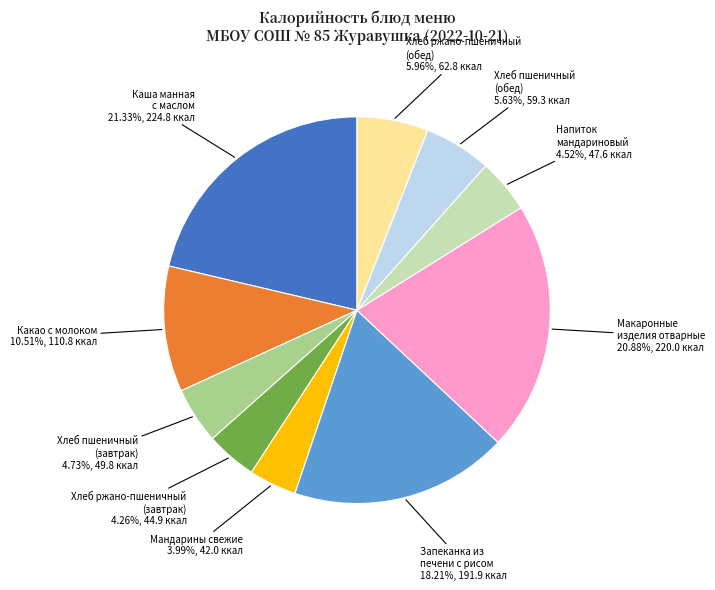

Is there a majority slice in this chart?

No